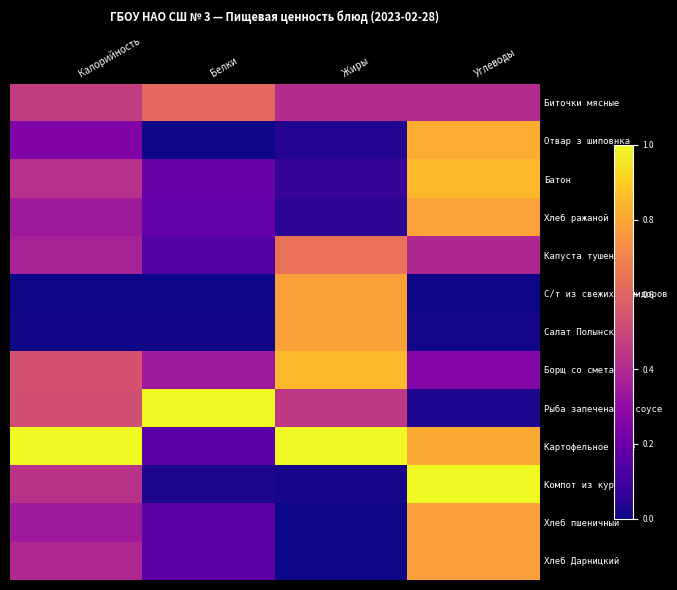

How many distinct data groups are displayed?

13